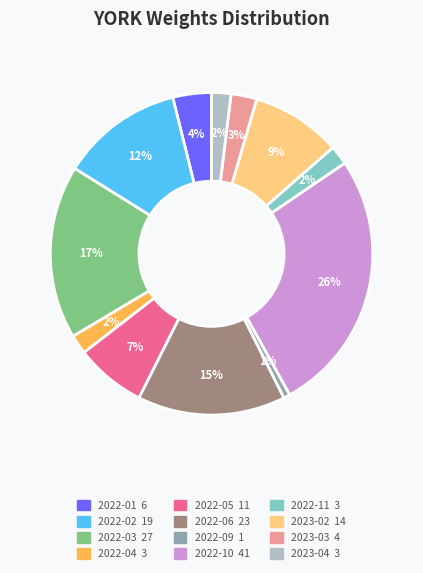

To the nearest percent, what is the average slice percentage?

8%